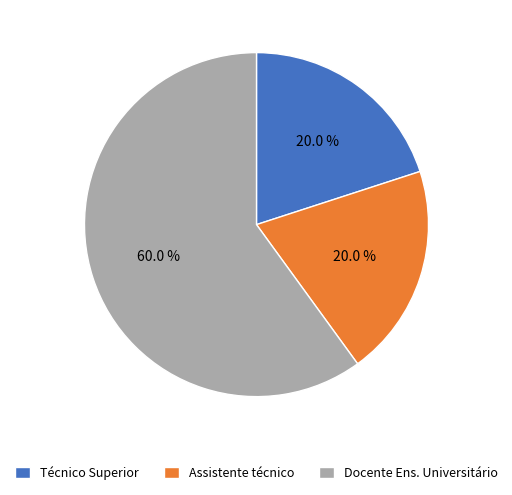

What is the ratio of the value at Assistente técnico to the value at Docente Ens. Universitário?

0.3